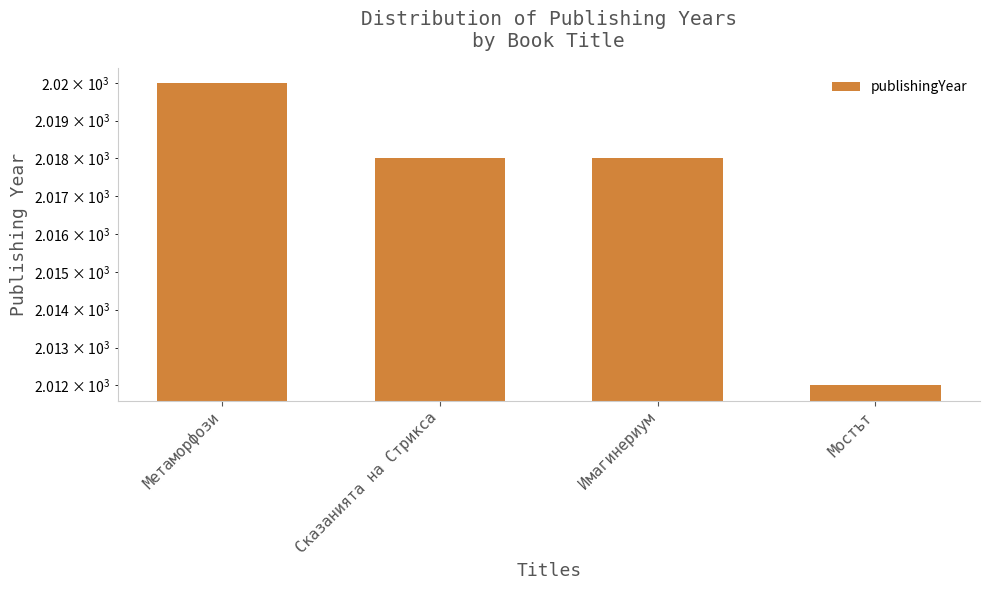

Reading right to left, what are all the values shown in this chart?

2012	2018	2018	2020